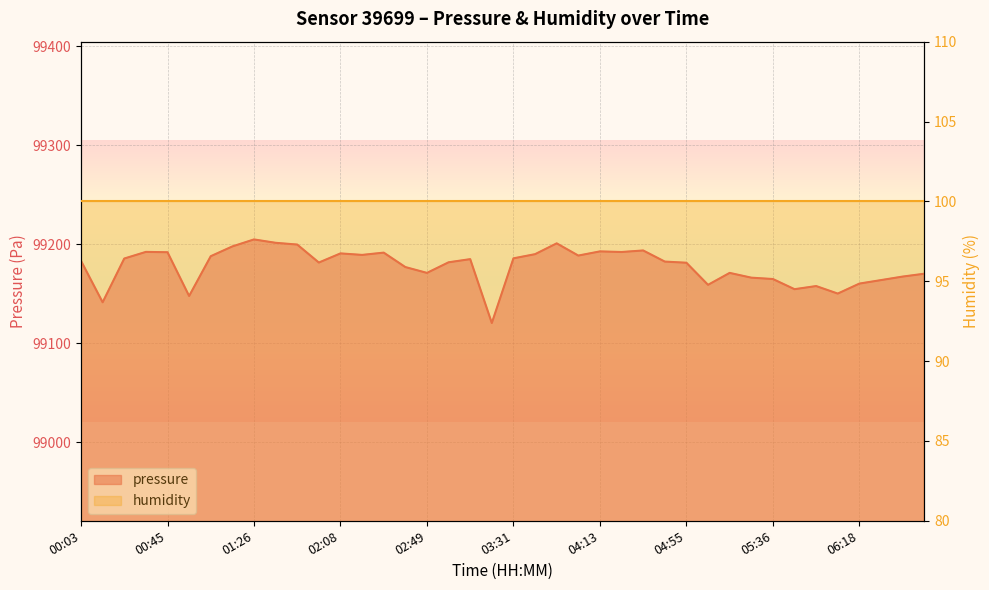

Reading left to right, what are all the values shown in this chart?

00:03=99183.2	00:14=99141.3	00:24=99185.5	00:34=99192.2	00:45=99191.9	00:55=99147.7	01:06=99187.9	01:16=99197.8	01:26=99204.8	01:37=99201.4	01:47=99199.7	01:57=99181.5	02:08=99190.7	02:18=99189.2	02:29=99191.5	02:39=99176.9	02:49=99171.0	03:00=99181.7	03:10=99184.9	03:21=99120.3	03:31=99185.7	03:42=99189.9	03:52=99200.9	04:02=99188.5	04:13=99192.8	04:23=99192.1	04:34=99193.7	04:44=99182.4	04:55=99181.3	05:05=99158.9	05:15=99171.0	05:26=99166.2	05:36=99164.8	05:47=99154.5	05:57=99157.7	06:07=99150.1	06:18=99160.2	06:28=99163.7	06:38=99167.3	06:49=99170.2